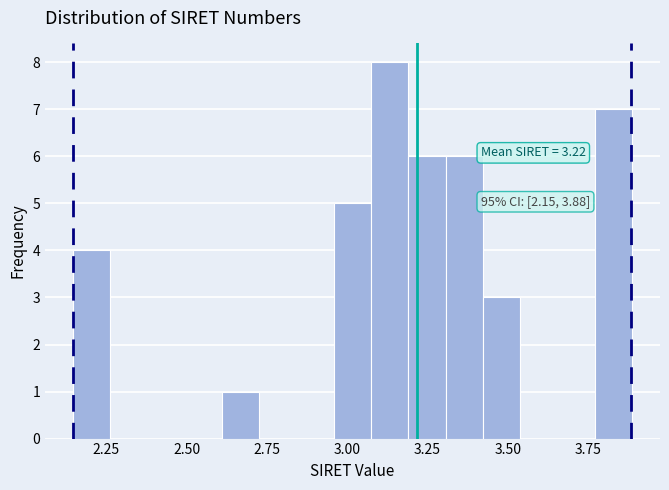

Around what value on the x-axis is the tallest bar? Give the approximate position of its centre, as read against the axis.

3.15